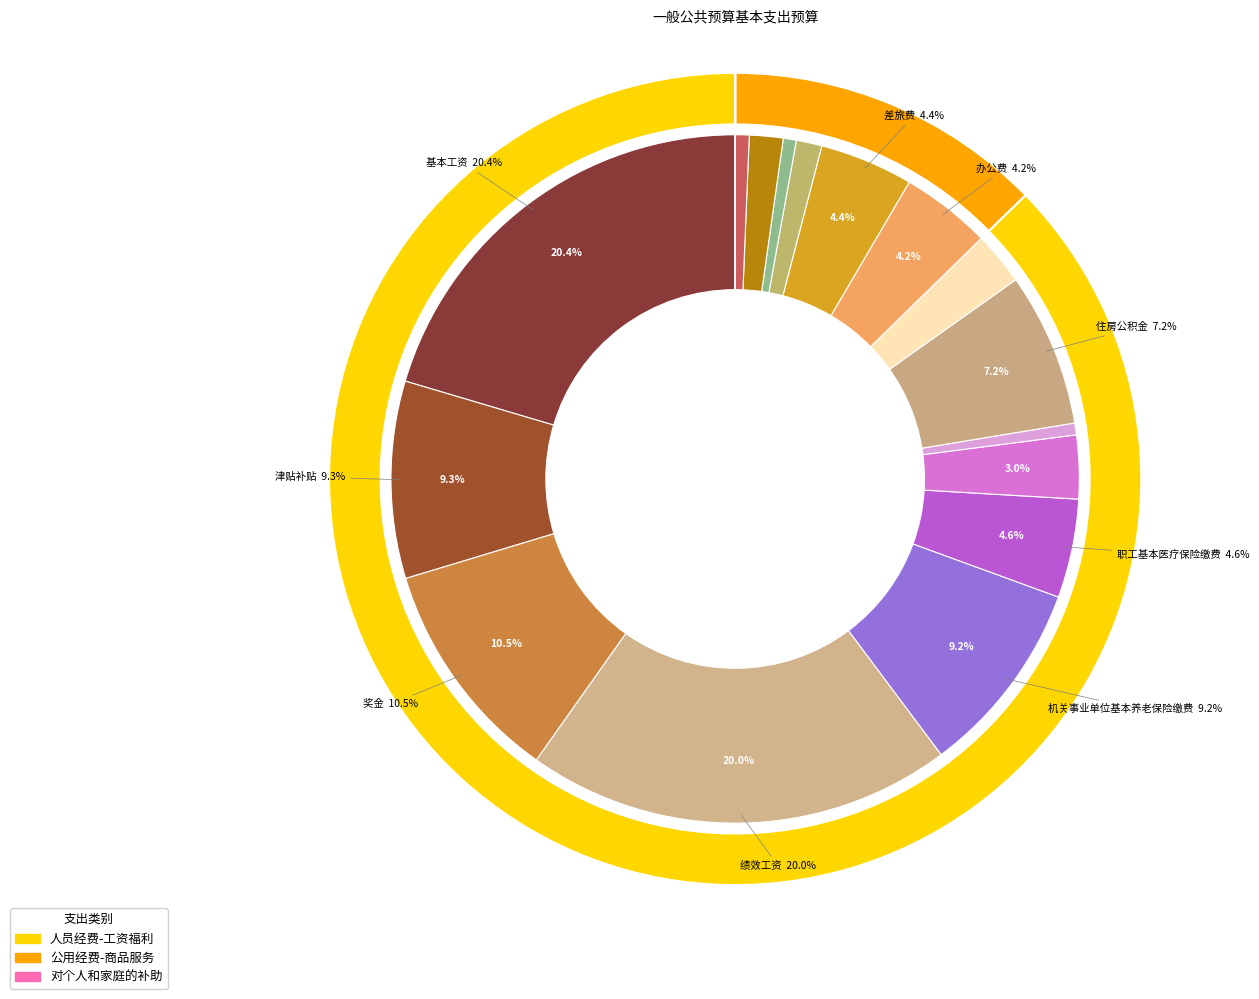

To the nearest percent, what is the average slice percentage?

6%